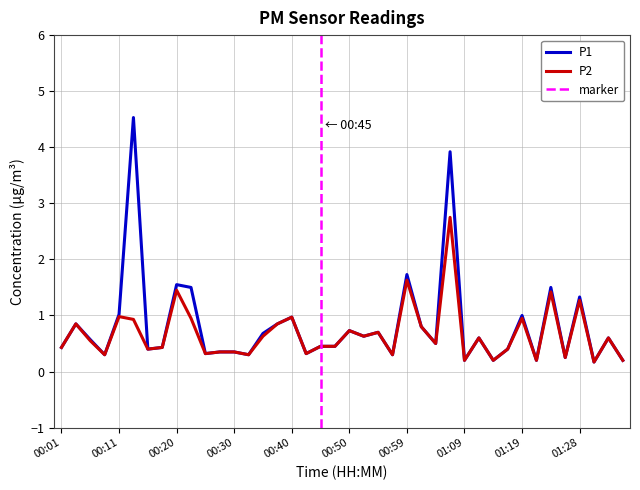

Reading left to right, transcribe all the data shown in this chart.

P1: 00:01=0.4	00:03=0.8	00:06=0.6	00:08=0.3	00:11=1.0	00:13=4.5	00:15=0.4	00:18=0.4	00:20=1.6	00:23=1.5	00:25=0.3	00:28=0.3	00:30=0.3	00:33=0.3	00:35=0.7	00:37=0.8	00:40=1.0	00:42=0.3	00:45=0.5	00:47=0.5	00:50=0.7	00:52=0.6	00:54=0.7	00:57=0.3	00:59=1.7	01:02=0.8	01:04=0.5	01:07=3.9	01:09=0.2	01:11=0.6	01:14=0.2	01:16=0.4	01:19=1.0	01:21=0.2	01:24=1.5	01:26=0.2	01:28=1.3	01:31=0.2	01:33=0.6	01:36=0.2
P2: 00:01=0.4	00:03=0.8	00:06=0.6	00:08=0.3	00:11=1.0	00:13=0.9	00:15=0.4	00:18=0.4	00:20=1.4	00:23=0.9	00:25=0.3	00:28=0.3	00:30=0.3	00:33=0.3	00:35=0.6	00:37=0.8	00:40=1.0	00:42=0.3	00:45=0.5	00:47=0.5	00:50=0.7	00:52=0.6	00:54=0.7	00:57=0.3	00:59=1.6	01:02=0.8	01:04=0.5	01:07=2.8	01:09=0.2	01:11=0.6	01:14=0.2	01:16=0.4	01:19=0.9	01:21=0.2	01:24=1.4	01:26=0.2	01:28=1.3	01:31=0.2	01:33=0.6	01:36=0.2